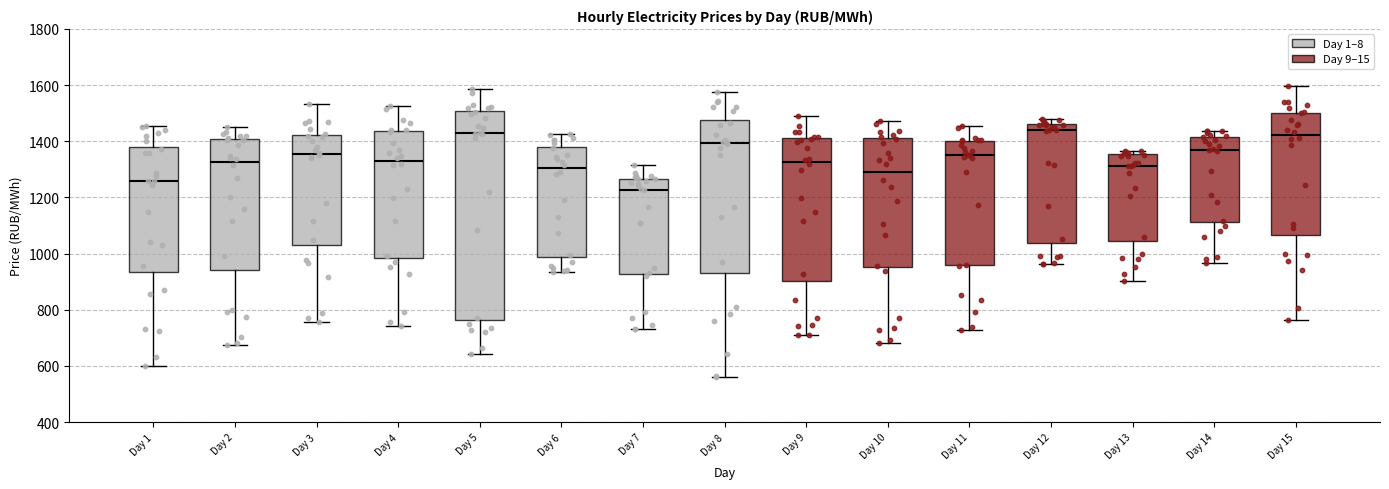

Reading left to right, read every box against the y-axis: the position of its median line, the range the box covers, and the ends of its whiskers. The values are not printed on the chart, so give them approximately, as read against the axis.

Day 1: median 1260, box 940 to 1380, whiskers 600 to 1460
Day 2: median 1320, box 940 to 1400, whiskers 680 to 1460
Day 3: median 1360, box 1040 to 1420, whiskers 760 to 1540
Day 4: median 1340, box 980 to 1440, whiskers 740 to 1520
Day 5: median 1420, box 760 to 1500, whiskers 640 to 1580
Day 6: median 1300, box 980 to 1380, whiskers 940 to 1420
Day 7: median 1220, box 920 to 1260, whiskers 740 to 1320
Day 8: median 1400, box 940 to 1480, whiskers 560 to 1580
Day 9: median 1320, box 900 to 1420, whiskers 700 to 1480
Day 10: median 1280, box 960 to 1420, whiskers 680 to 1480
Day 11: median 1360, box 960 to 1400, whiskers 720 to 1460
Day 12: median 1440, box 1040 to 1460, whiskers 960 to 1480
Day 13: median 1320, box 1040 to 1360, whiskers 900 to 1360 (just above the box's upper edge)
Day 14: median 1380, box 1120 to 1420, whiskers 960 to 1440
Day 15: median 1420, box 1060 to 1500, whiskers 760 to 1600